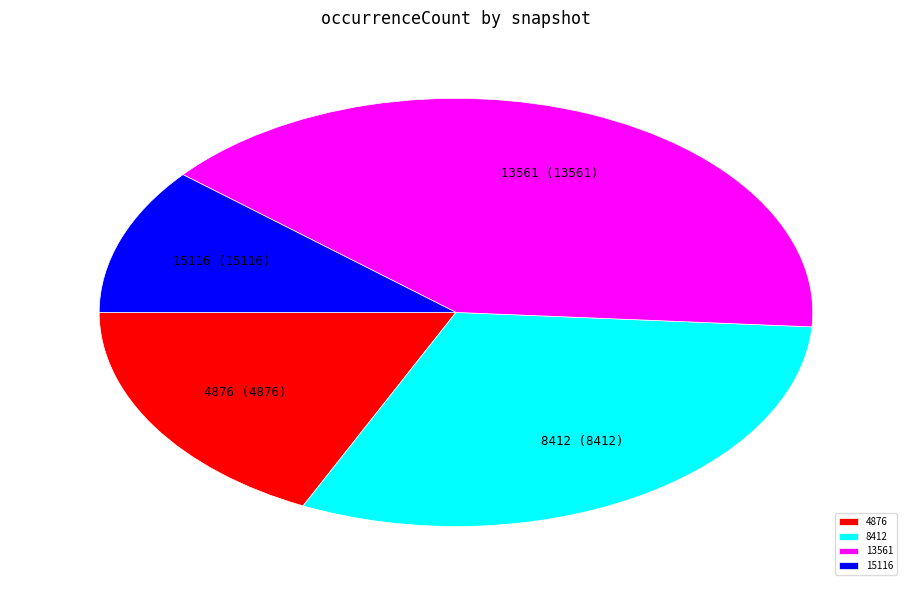

Rank the categories by value from lowest to highest.

15116, 4876, 8412, 13561